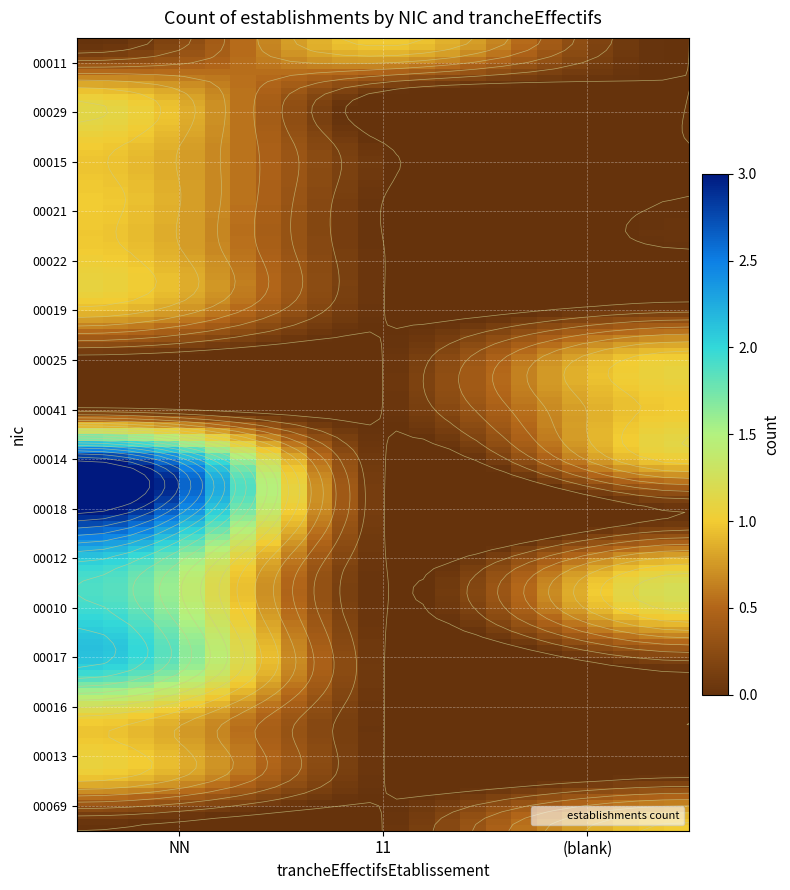

What is the sum of the 00041 values at  and 11?

1